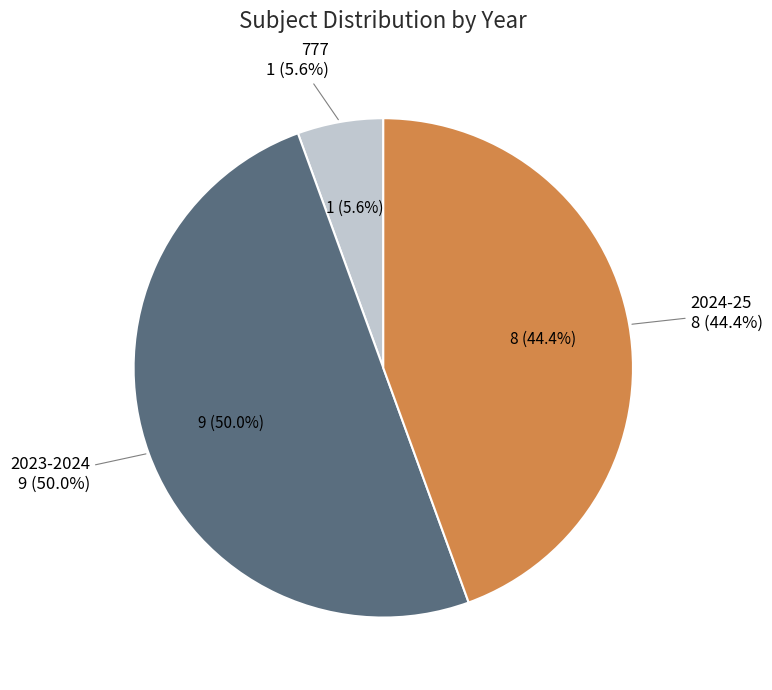

The 777 slice represents 1% of the pie. True or false?

False